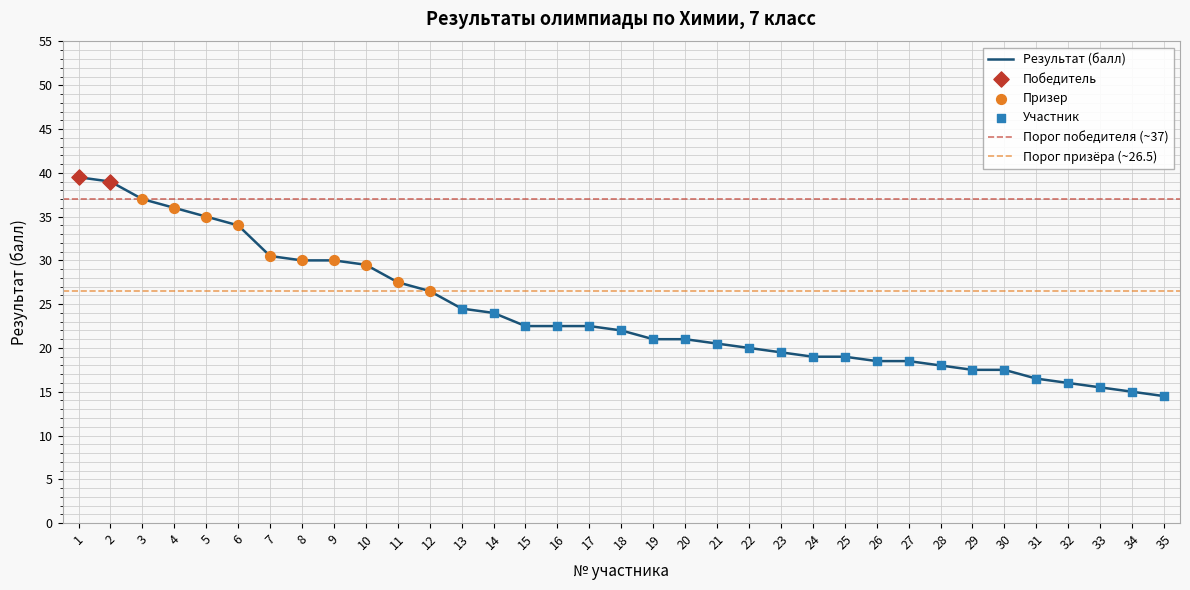

What is the ratio of the value at 5 to the value at 28?

1.9